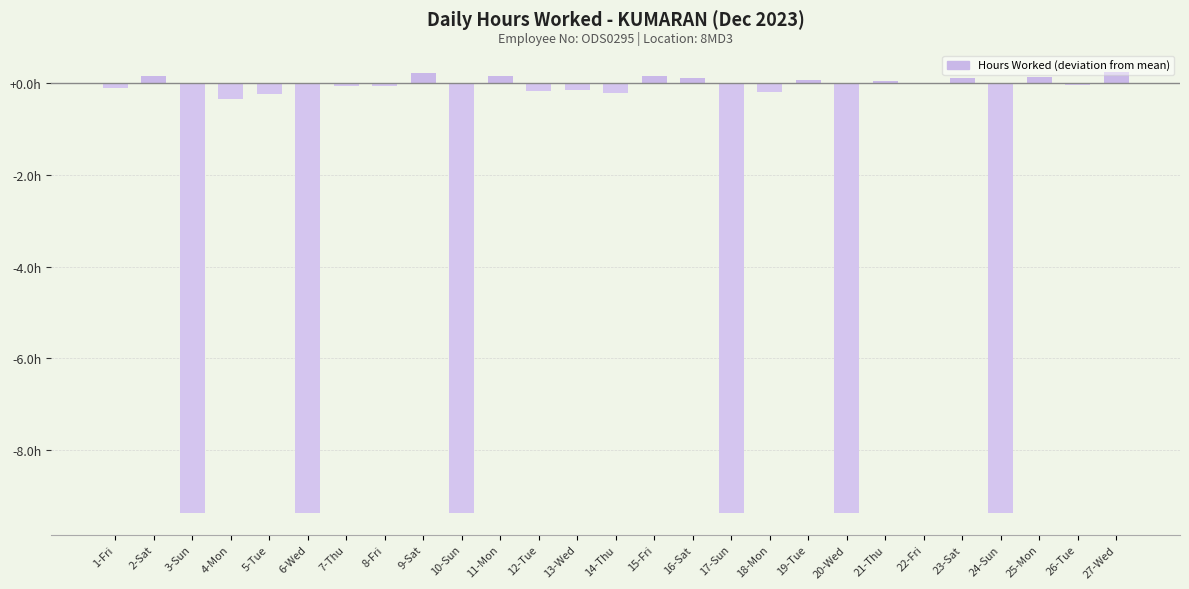

List the labels in order of value, largest first.

27-Wed, 9-Sat, 2-Sat, 11-Mon, 15-Fri, 25-Mon, 23-Sat, 16-Sat, 19-Tue, 21-Thu, 22-Fri, 26-Tue, 7-Thu, 8-Fri, 1-Fri, 13-Wed, 12-Tue, 18-Mon, 14-Thu, 5-Tue, 4-Mon, 3-Sun, 6-Wed, 10-Sun, 17-Sun, 20-Wed, 24-Sun